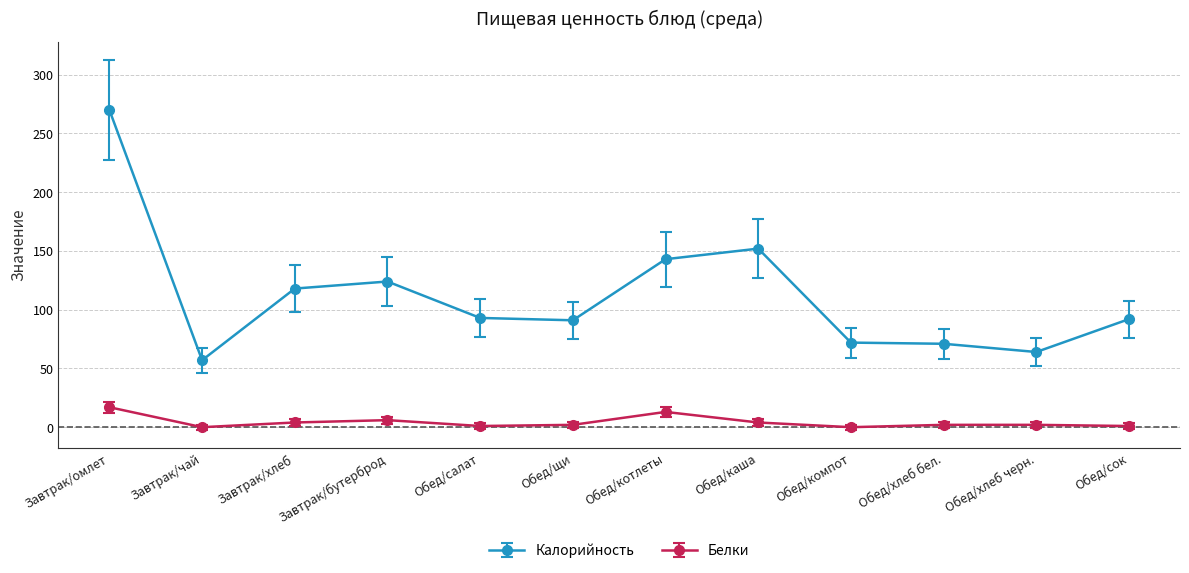

How many lines are shown in the chart?

2